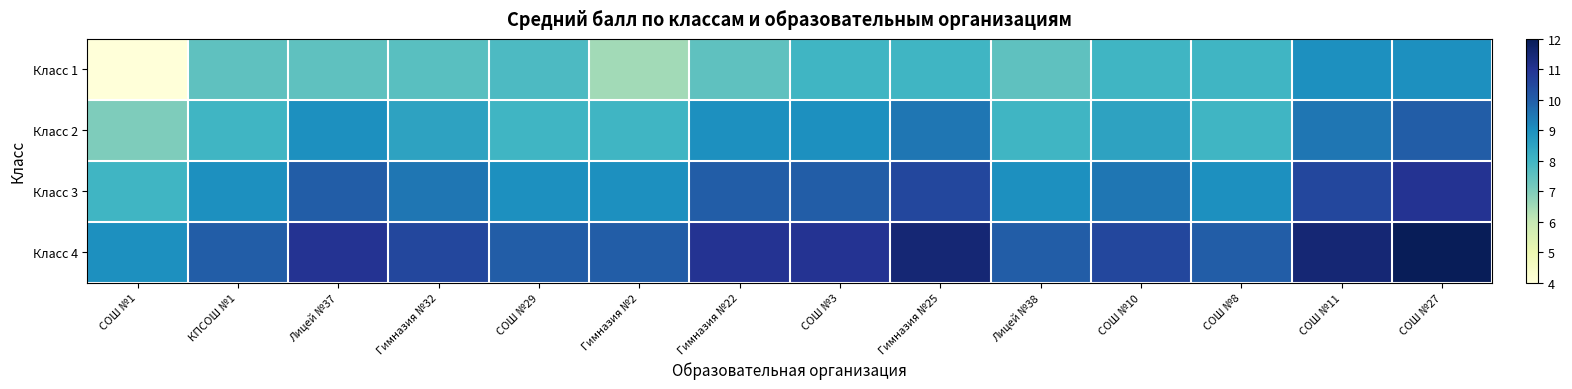

Rank the series at КПСОШ №1 from highest to lowest value.

Класс 4, Класс 3, Класс 2, Класс 1